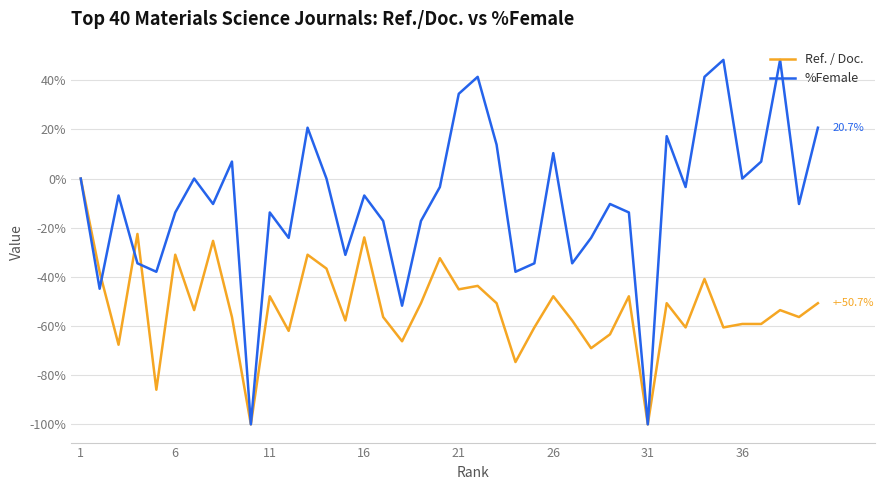

After their last crossing, which series has the higher values: Ref. / Doc. or %Female?

%Female